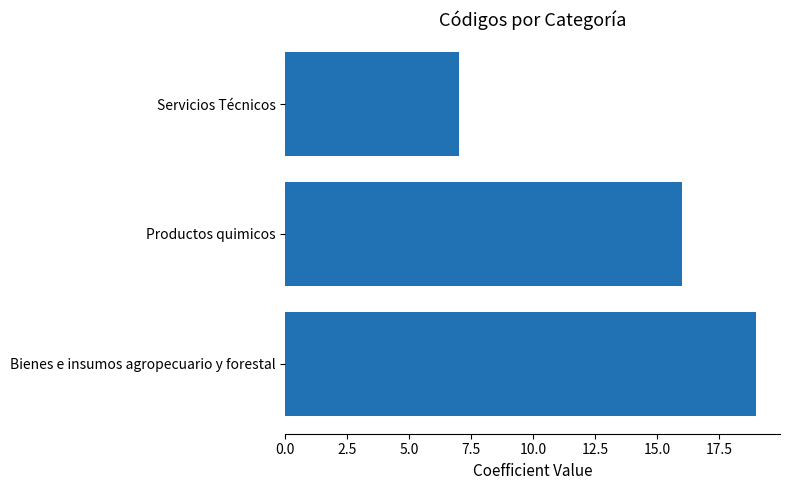

How many data points does each series have?

3